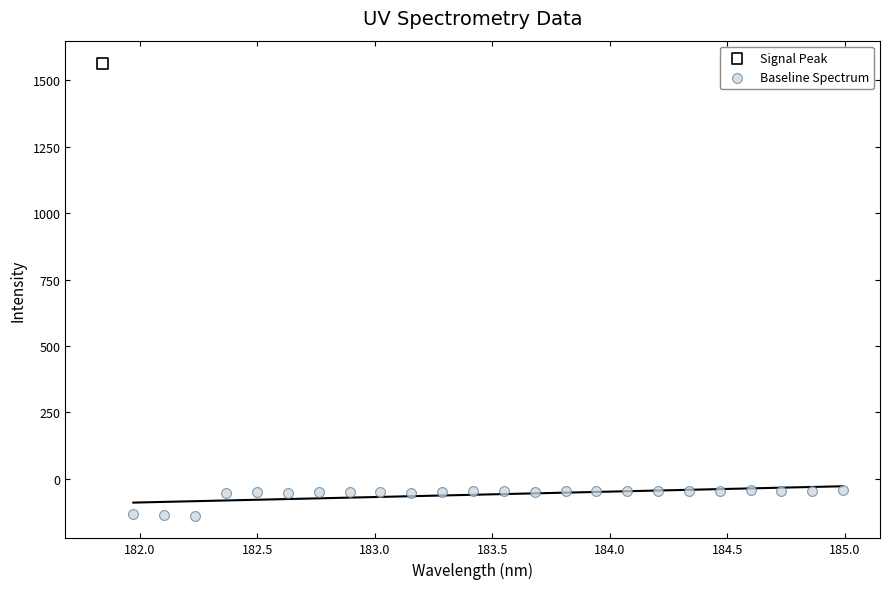

What are all the series names shown in the legend?

Signal Peak, Baseline Spectrum